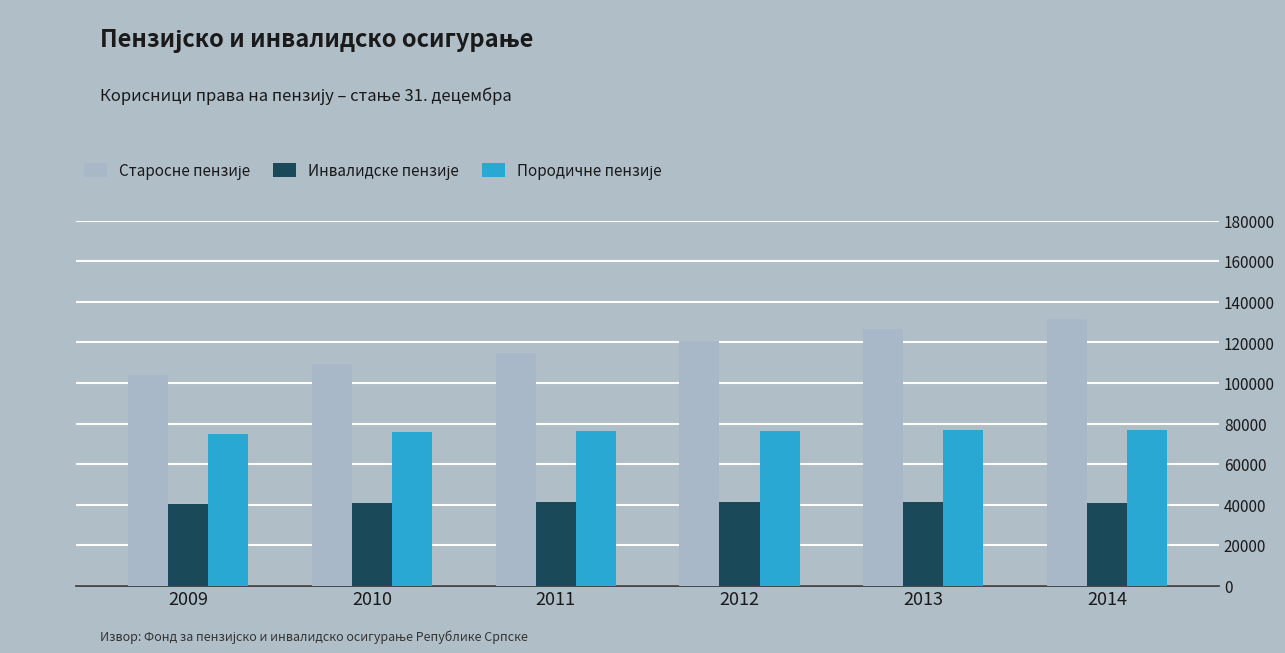

What is the spread (max minus min) of values at 2013?

85060